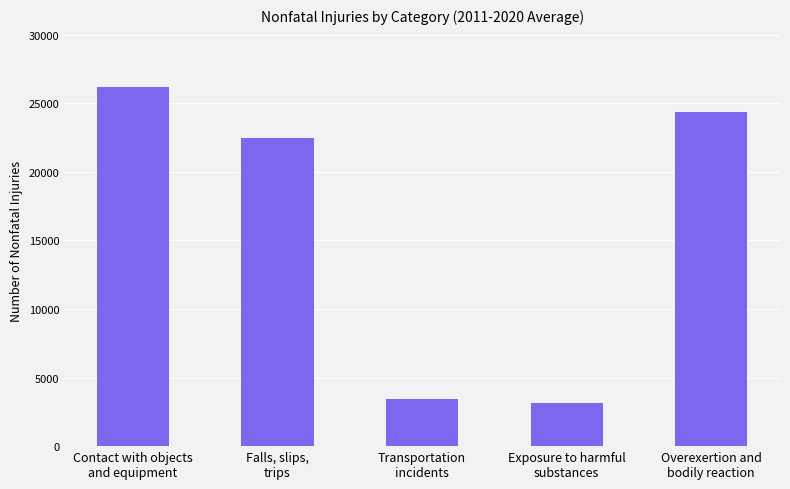

Which has a higher value, Exposure to harmful
substances or Contact with objects
and equipment?

Contact with objects
and equipment